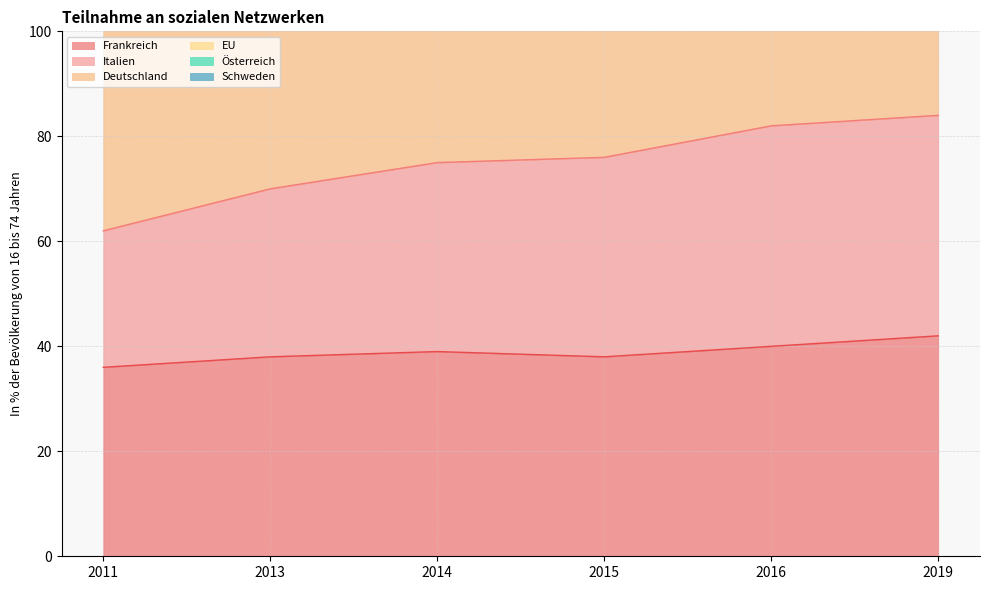

Does the chart have visible grid lines?

Yes